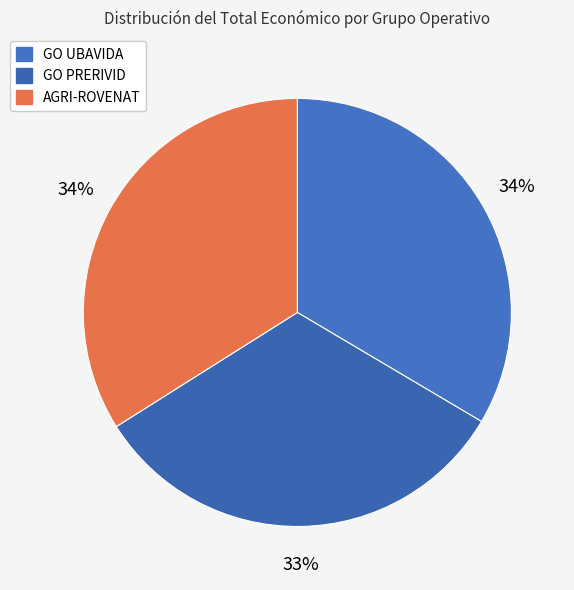

The GO UBAVIDA slice represents 41% of the pie. True or false?

False